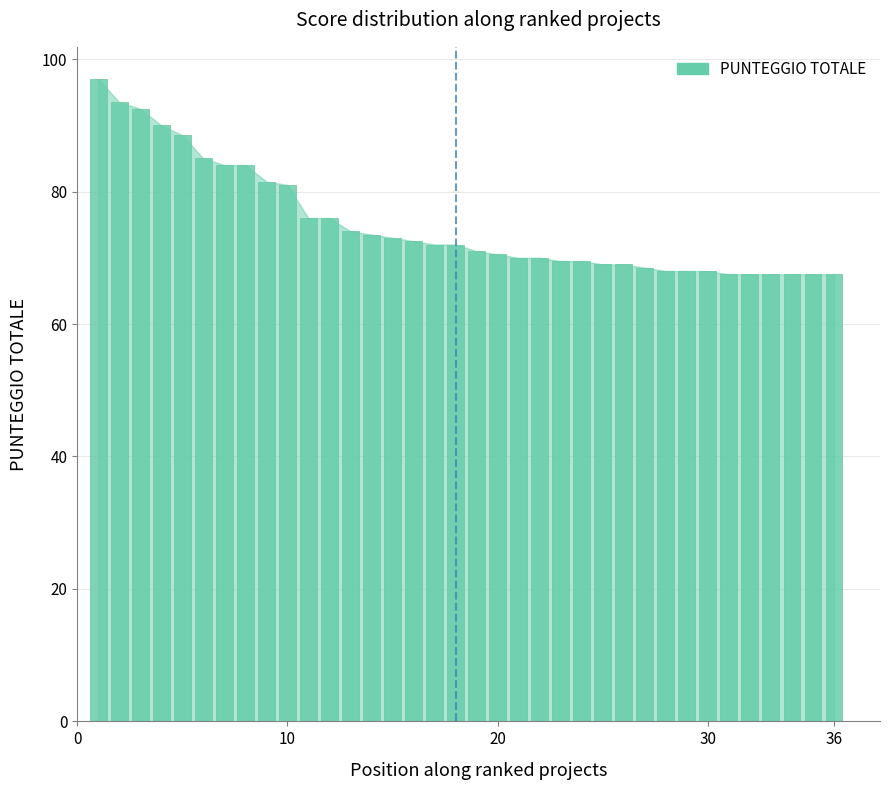

How many bars are there in total?

36